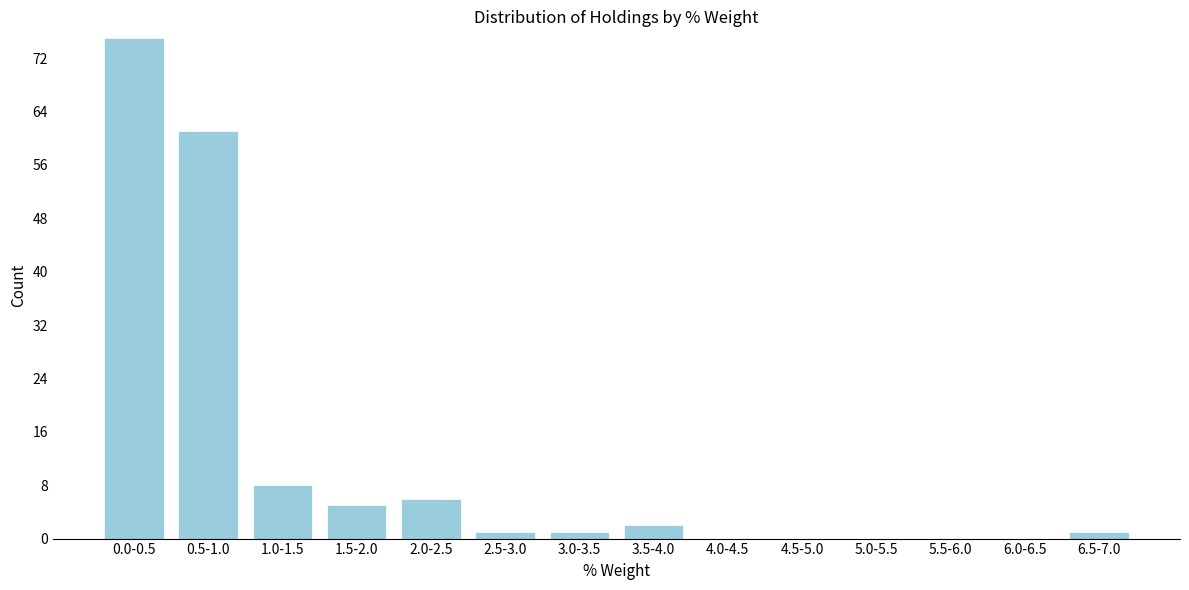

Reading left to right, transcribe all the data shown in this chart.

0.0-0.5=75	0.5-1.0=61	1.0-1.5=8	1.5-2.0=5	2.0-2.5=6	2.5-3.0=1	3.0-3.5=1	3.5-4.0=2	4.0-4.5=0	4.5-5.0=0	5.0-5.5=0	5.5-6.0=0	6.0-6.5=0	6.5-7.0=1